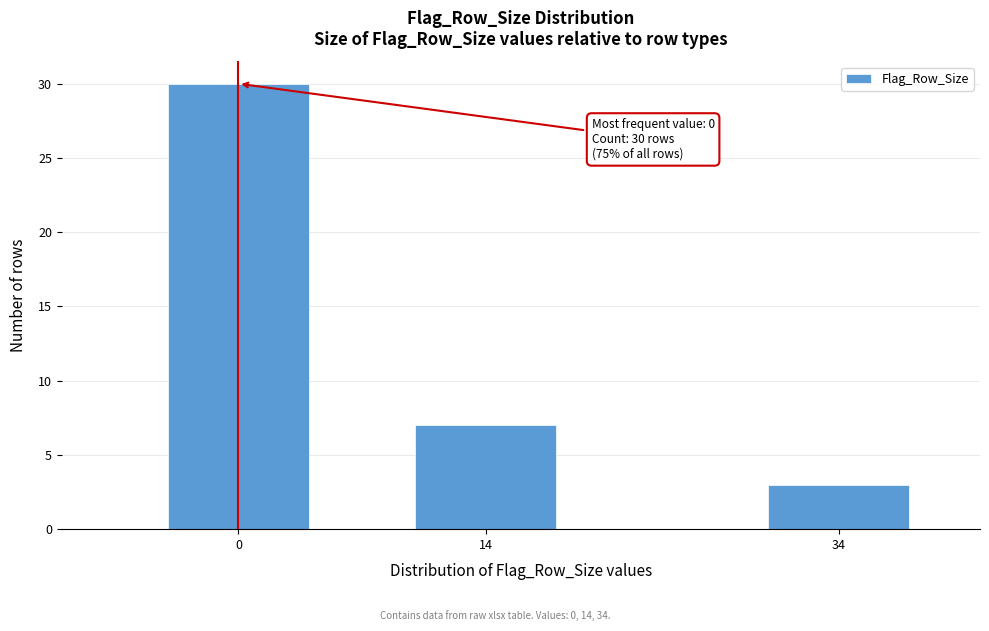

Reading left to right, transcribe all the data shown in this chart.

0=30	14=7	34=3